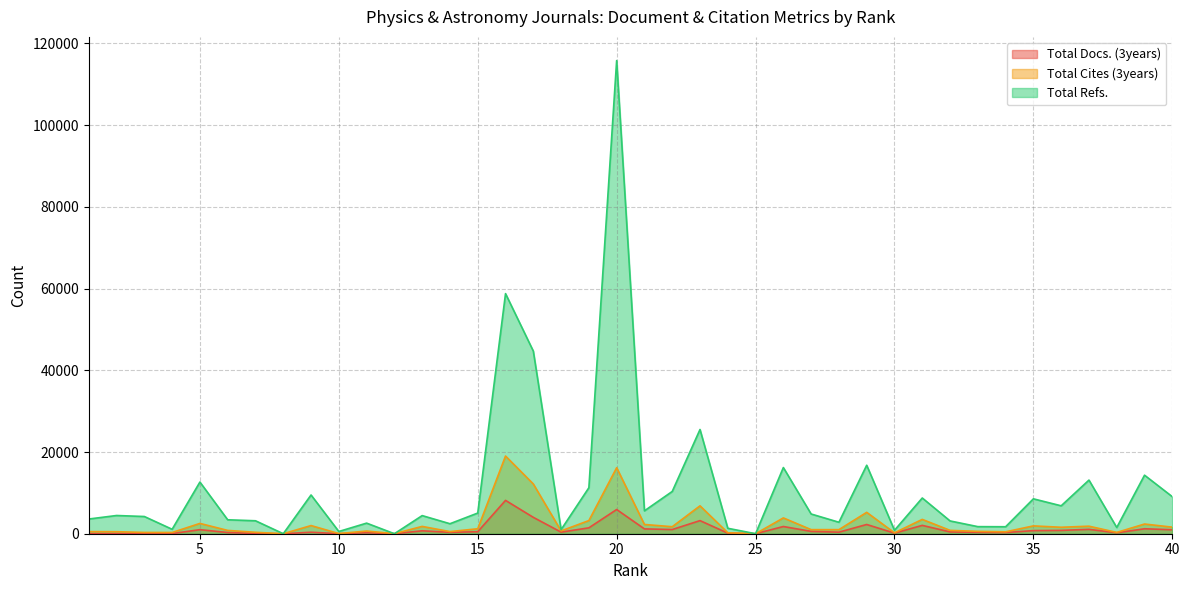

The Total Docs. (3years) series shows 252 at 11. True or false?

True